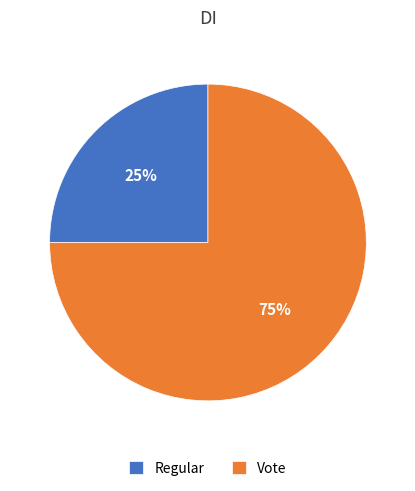

The Regular slice represents 11% of the pie. True or false?

False